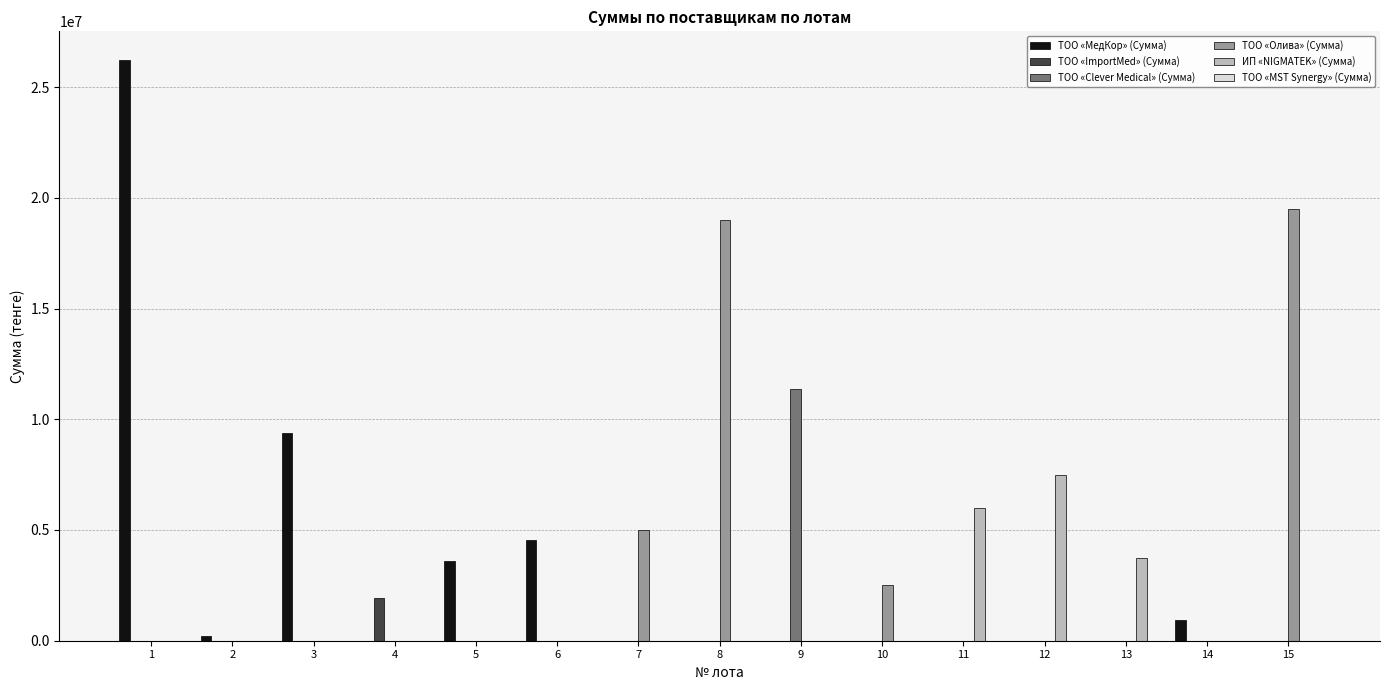

What is the highest value of the ТОО «МедКор» (Сумма) series?

26208000